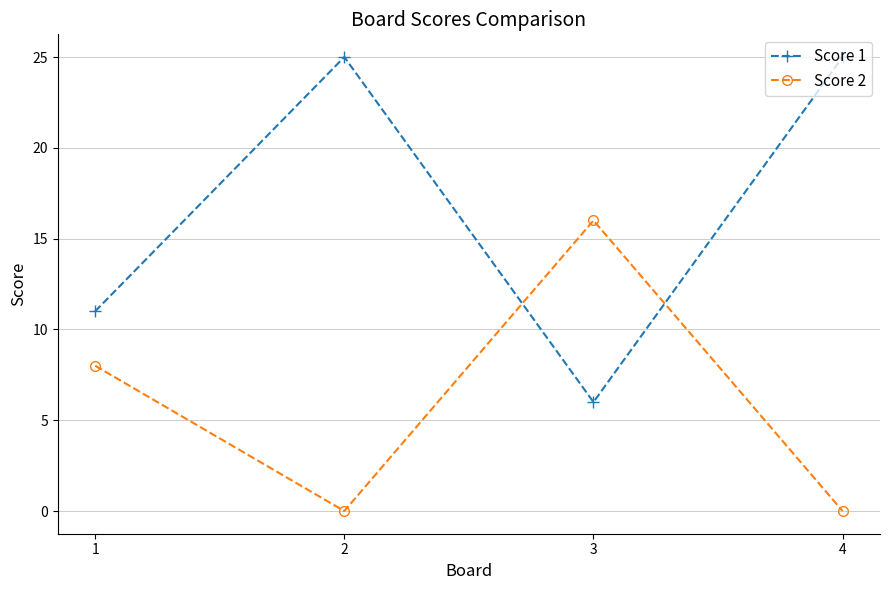

At how many categories does at least one series exceed 14?

3